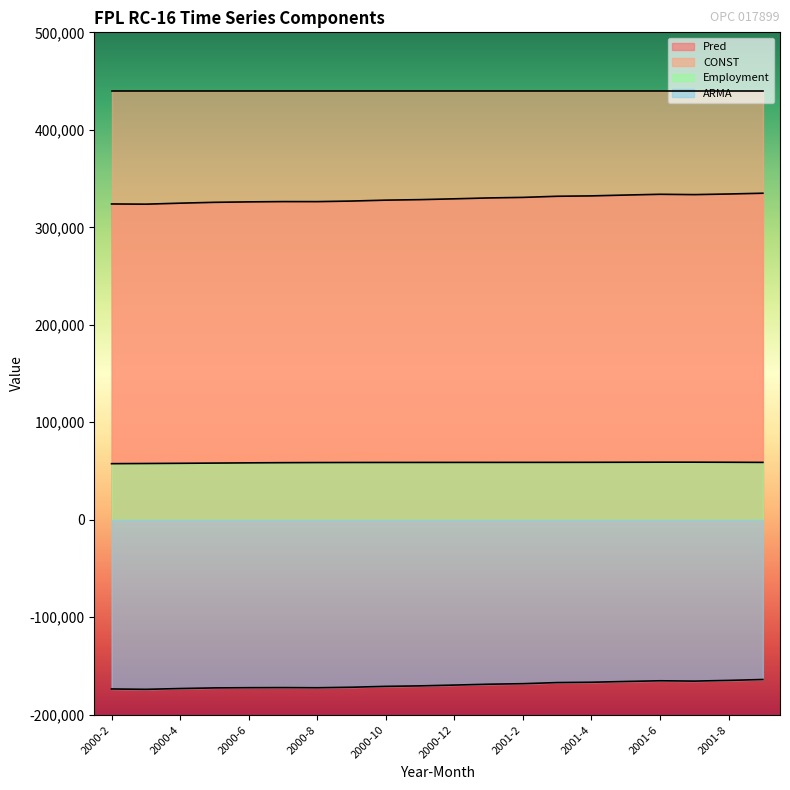

The ARMA series shows -172150.7 at 2000-7. True or false?

True